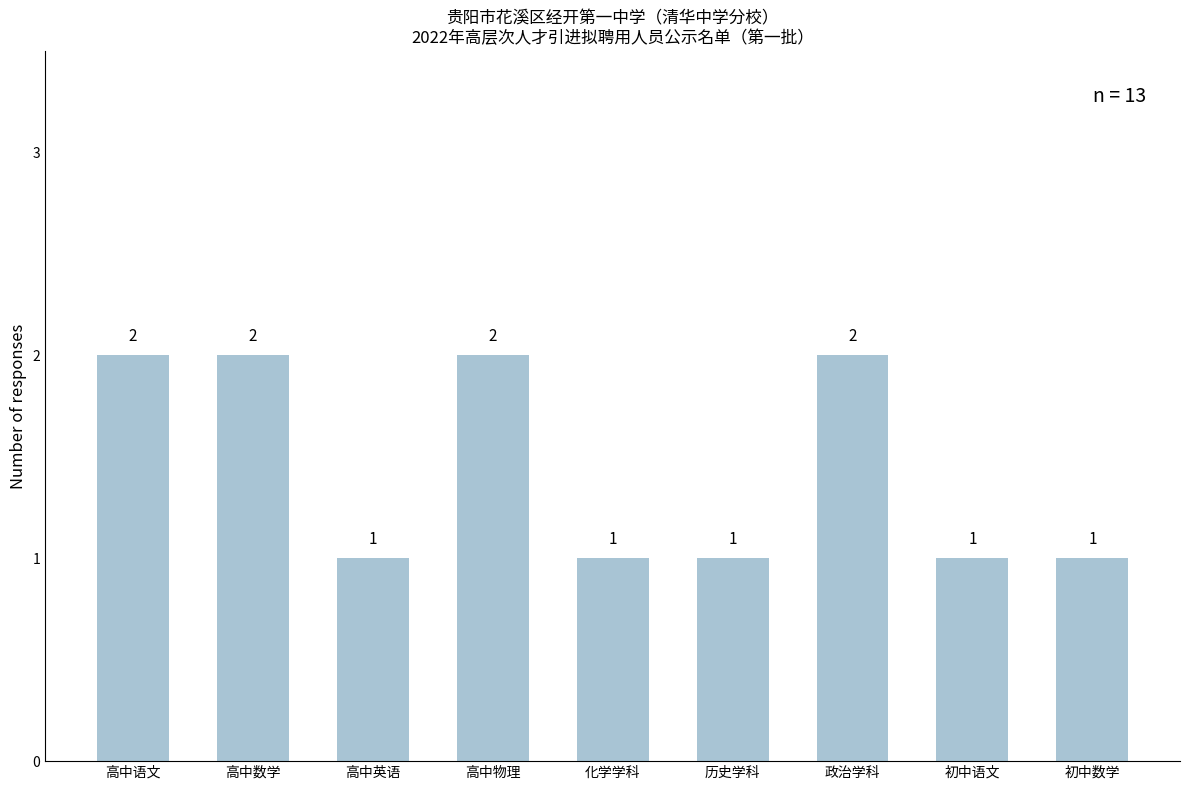

What is the difference between the second highest and second lowest values?

1